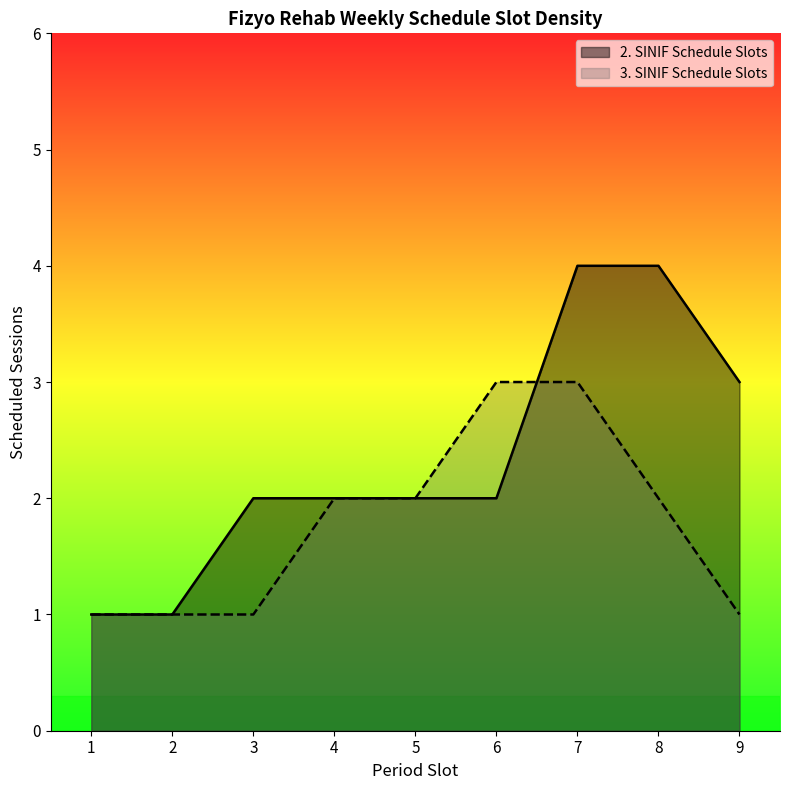

Which series ends up on top after the final intersection of 2. SINIF Schedule Slots and 3. SINIF Schedule Slots?

2. SINIF Schedule Slots